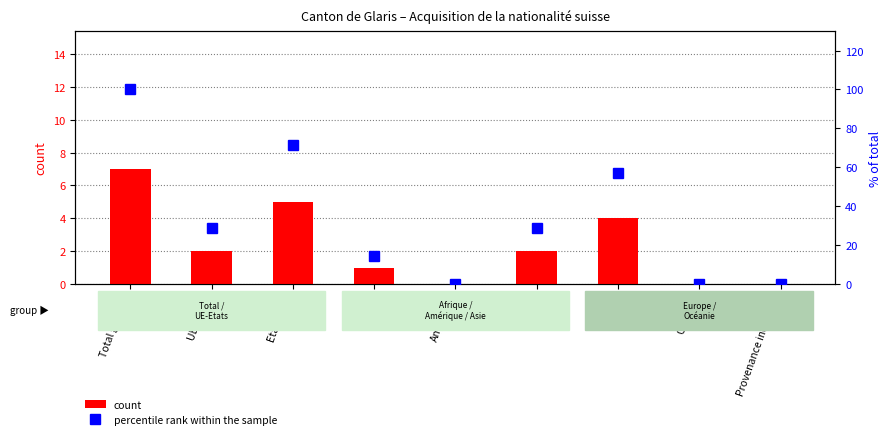

What is the difference between the second highest and second lowest values in the percentile rank within the sample series?

71.4